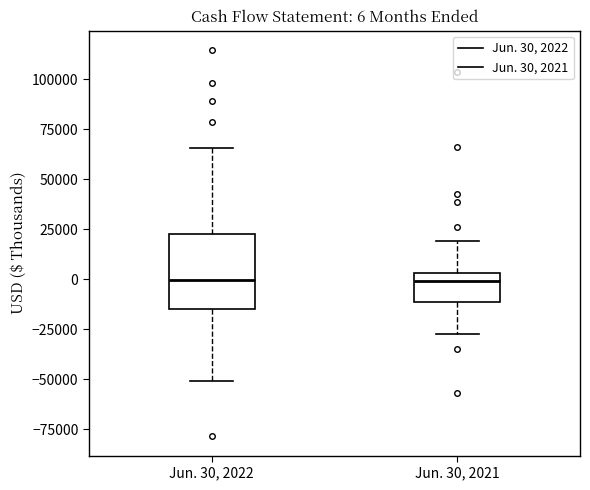

Which box is the tallest, from its lower edge to its upper edge?

Jun. 30, 2022